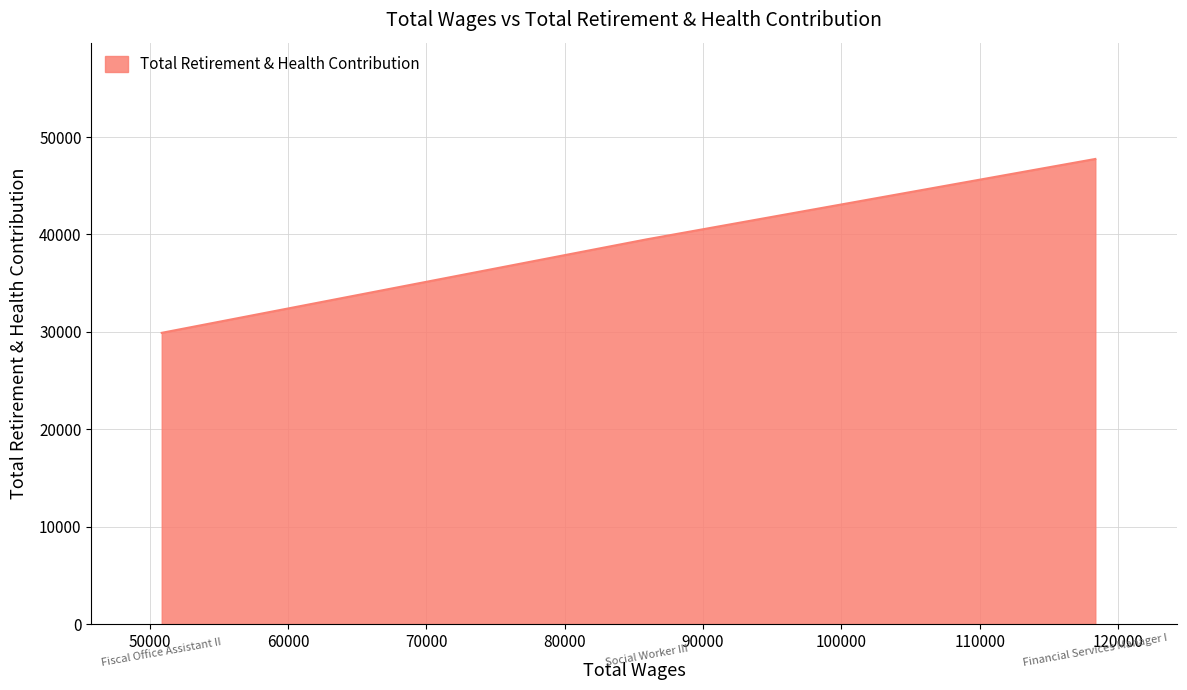

What is the maximum value shown in the chart?

47746